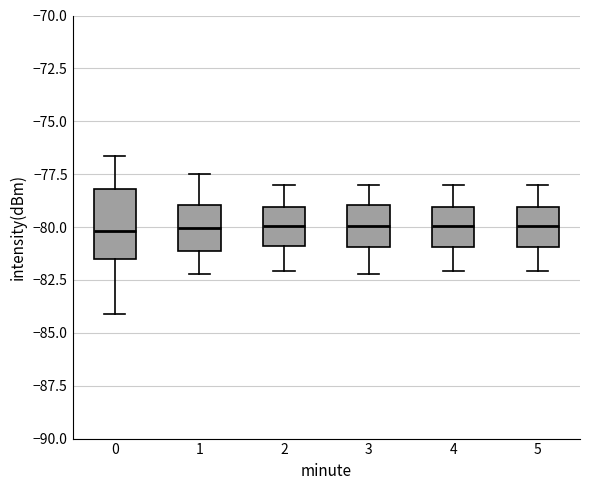

Reading left to right, transcribe this box plot: for each box, give where its median line is, the range the box spans, and where its two whiskers end, as read against the y-axis. The values are not printed on the chart, so give them approximately, as read against the axis.

0: median -80.0, box -81.5 to -78.0, whiskers -84.0 to -76.5
1: median -80.0, box -81.0 to -79.0, whiskers -82.0 to -77.5
2: median -80.0, box -81.0 to -79.0, whiskers -82.0 to -78.0
3: median -80.0, box -81.0 to -79.0, whiskers -82.0 to -78.0
4: median -80.0, box -81.0 to -79.0, whiskers -82.0 to -78.0
5: median -80.0, box -81.0 to -79.0, whiskers -82.0 to -78.0